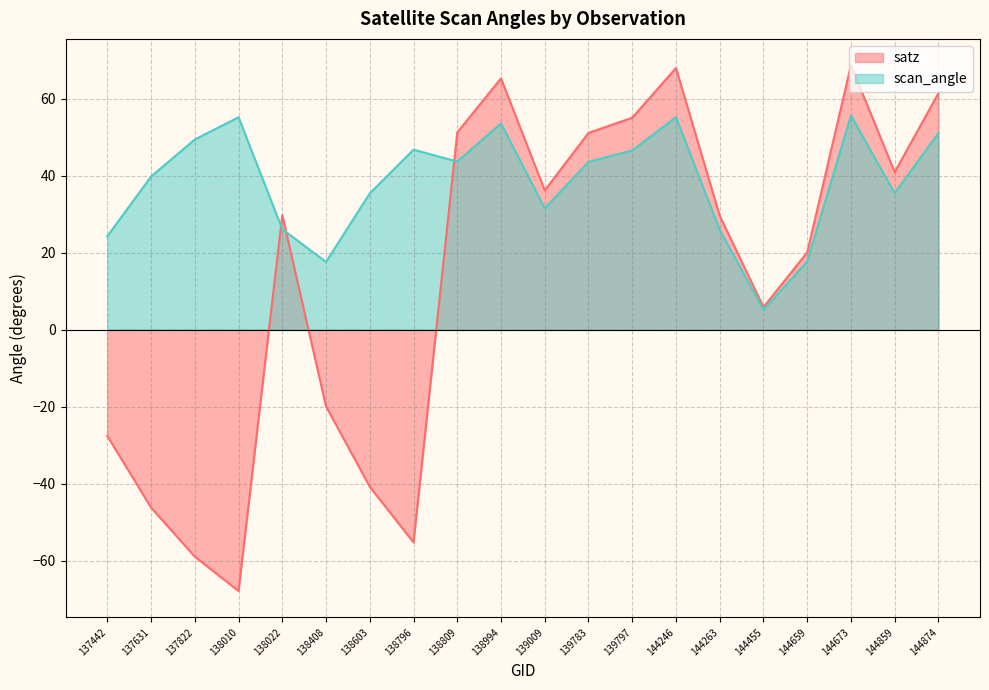

Which category has the highest value in the satz series?

144673